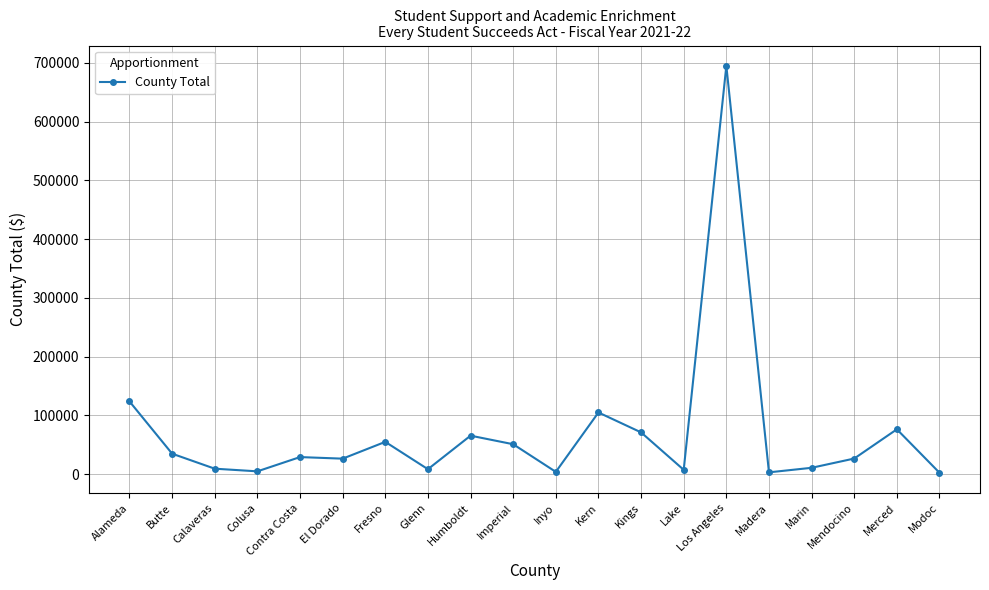

Is this an area chart (filled region under the line)?

No